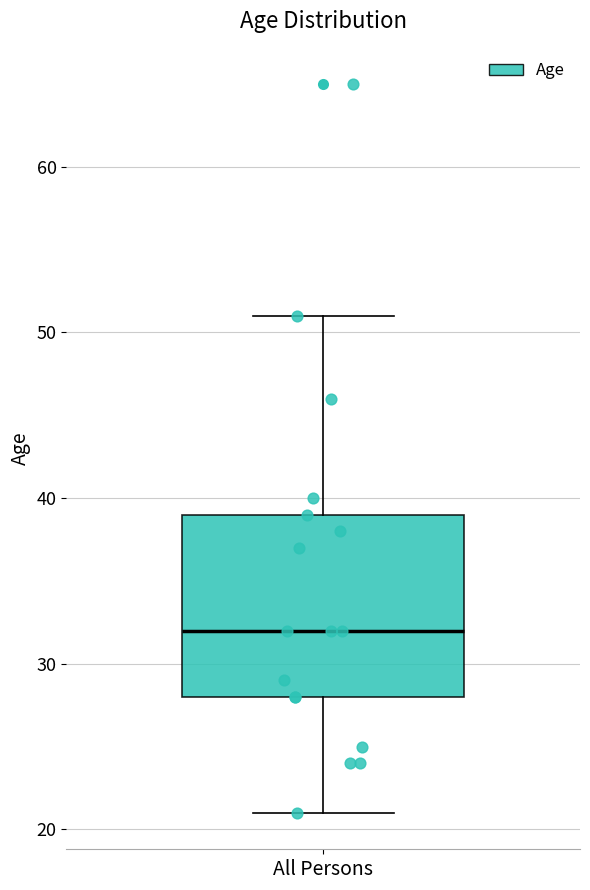

Where is the lower edge of the box for All Persons on the y-axis? The values are not printed on the chart, so give them approximately, as read against the axis.

28